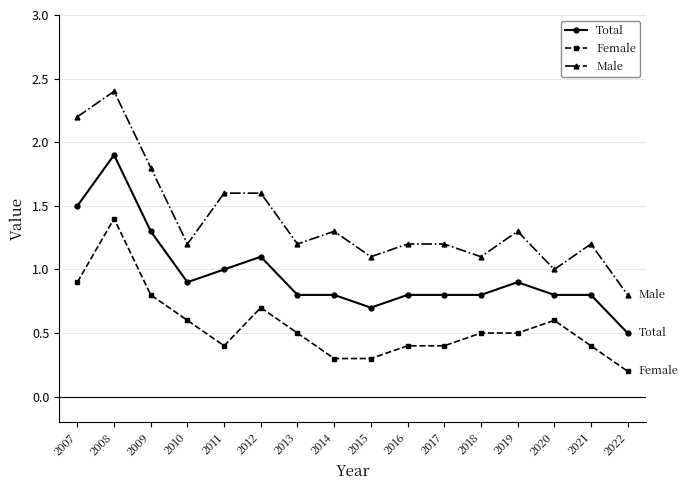

Which series has the largest total across all categories?

Male